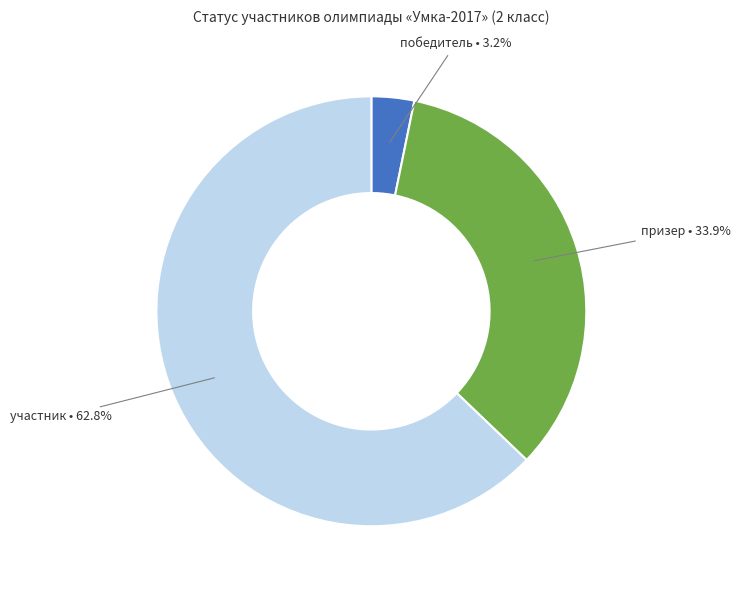

Does any single category account for the majority?

Yes